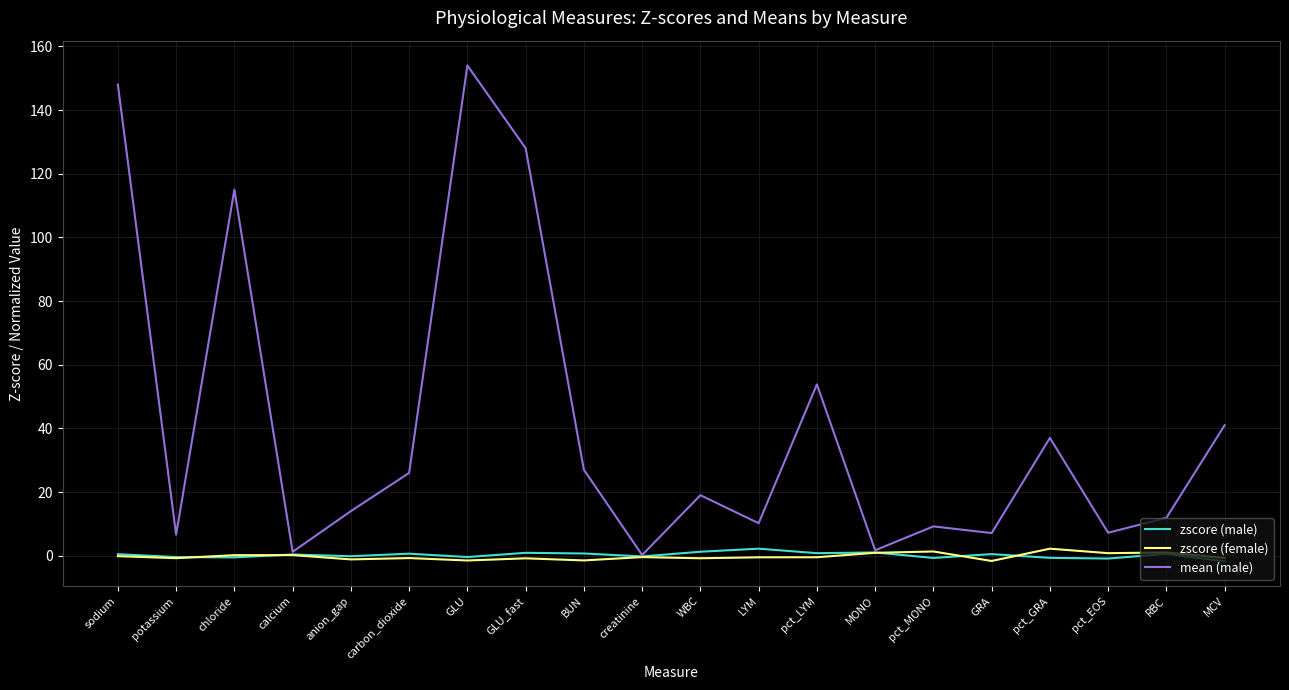

Which series has the largest range (max minus min)?

mean (male)